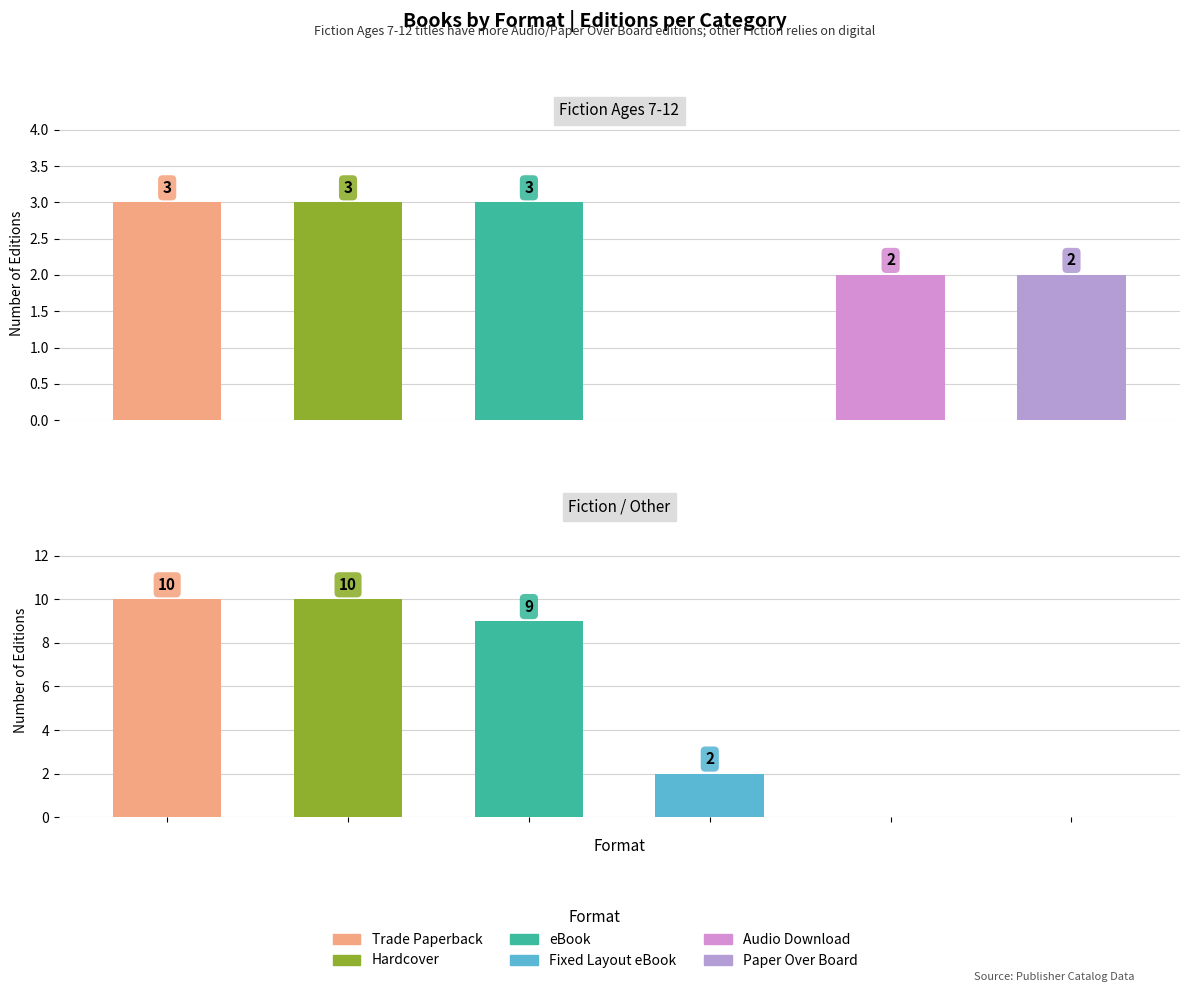

What is the value of the 1st bar from the left?

13